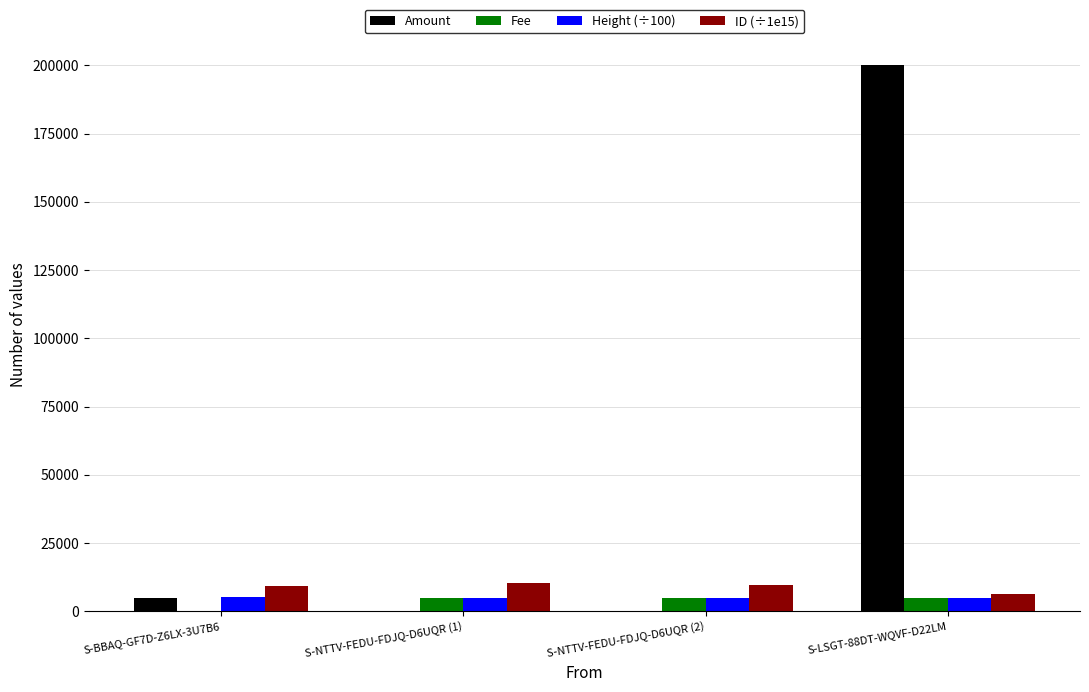

Which label corresponds to the largest value in the chart?

S-LSGT-88DT-WQVF-D22LM